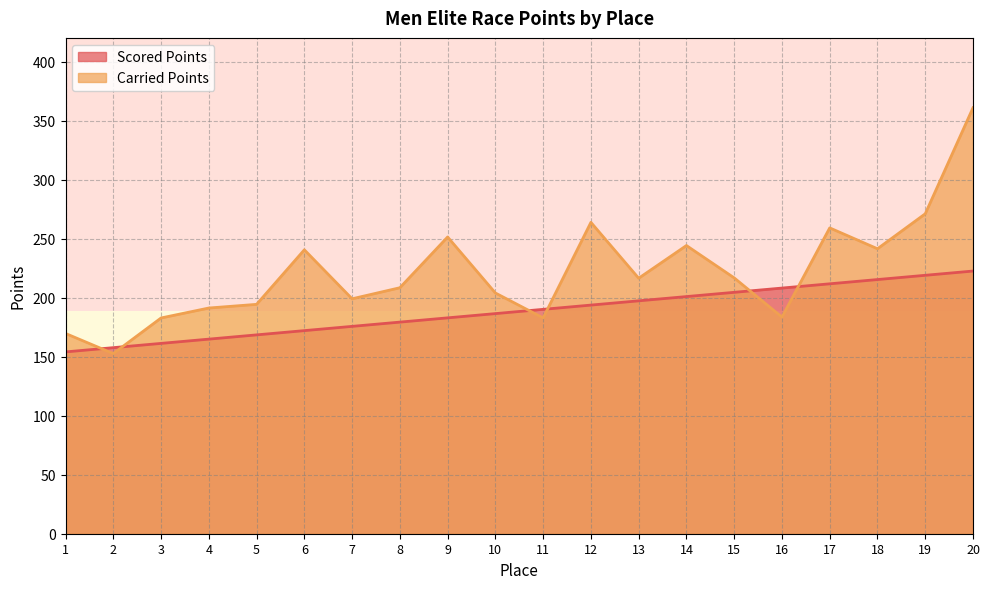

How many categories are shown in the chart?

20